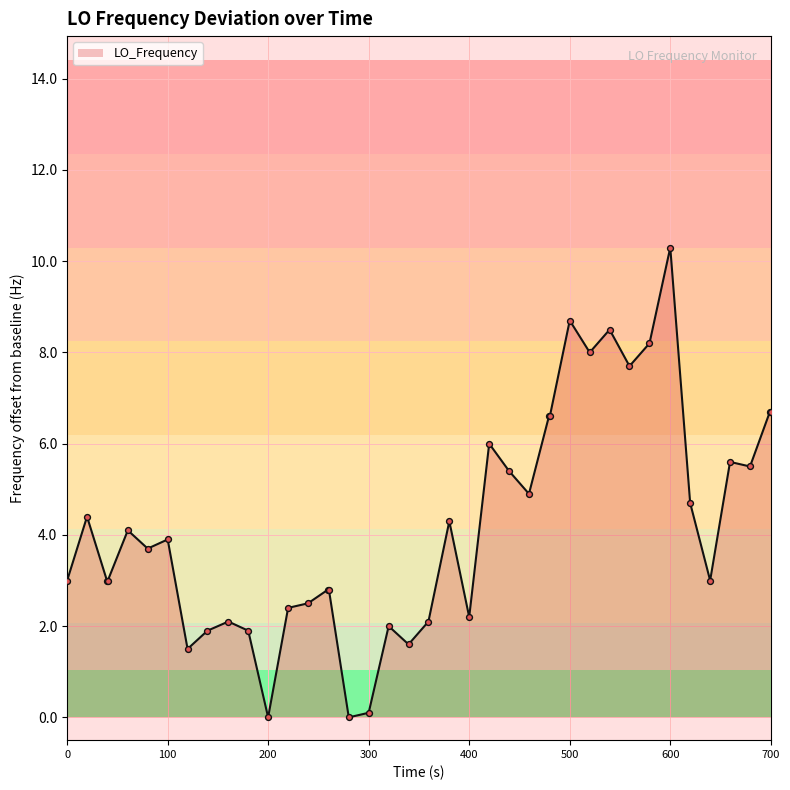

What is the maximum value shown in the chart?

10.3